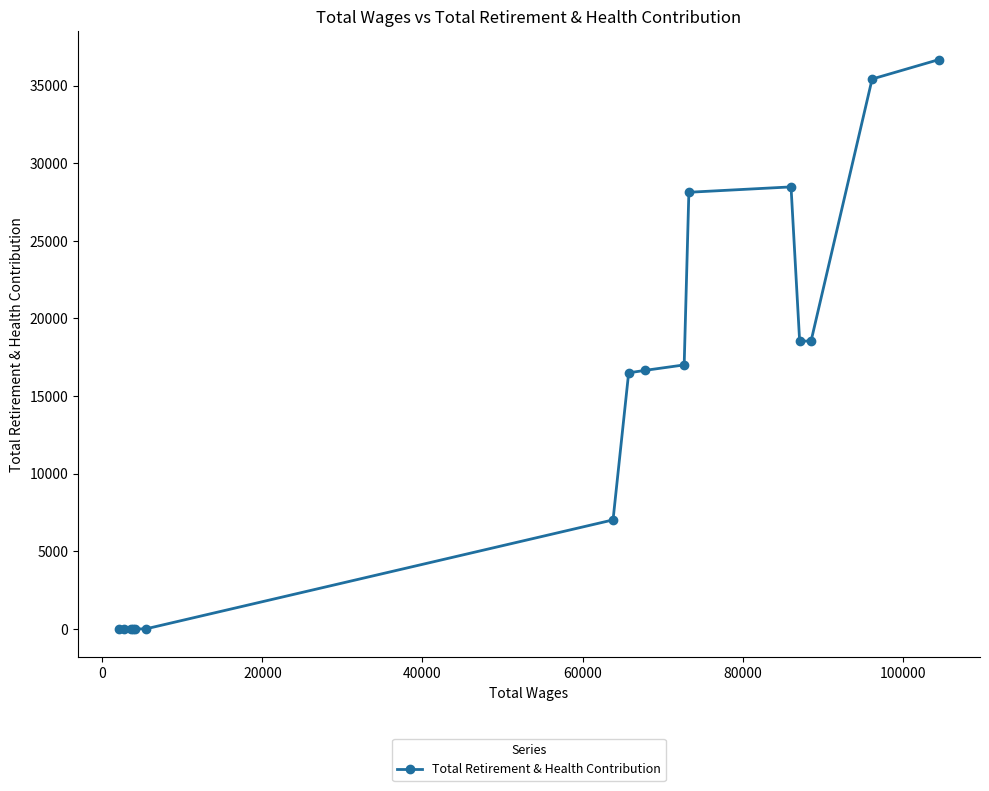

What is the average value?

13938